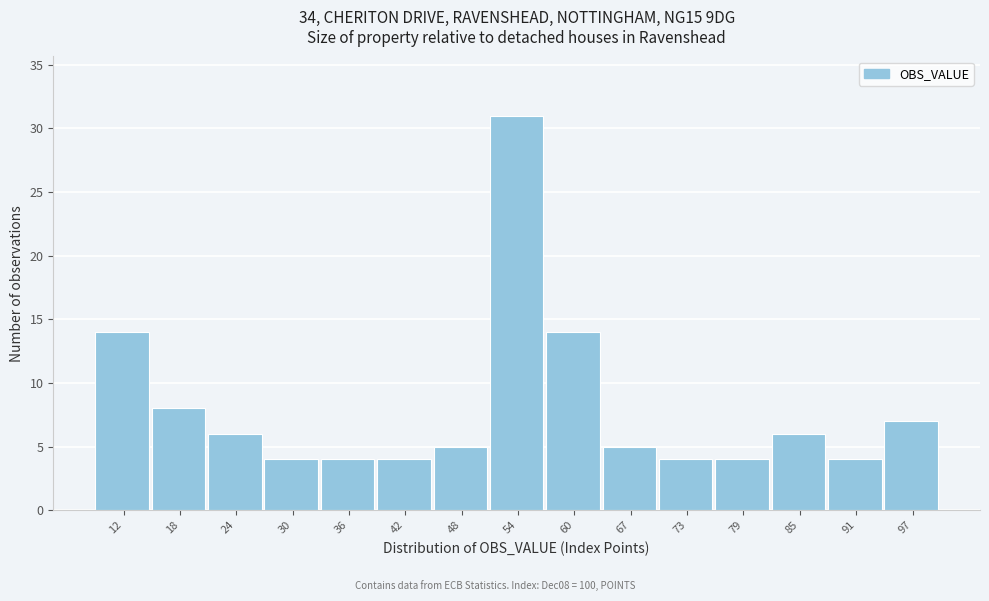

Over which range of the x-axis is the bar tallest?

51 to 57